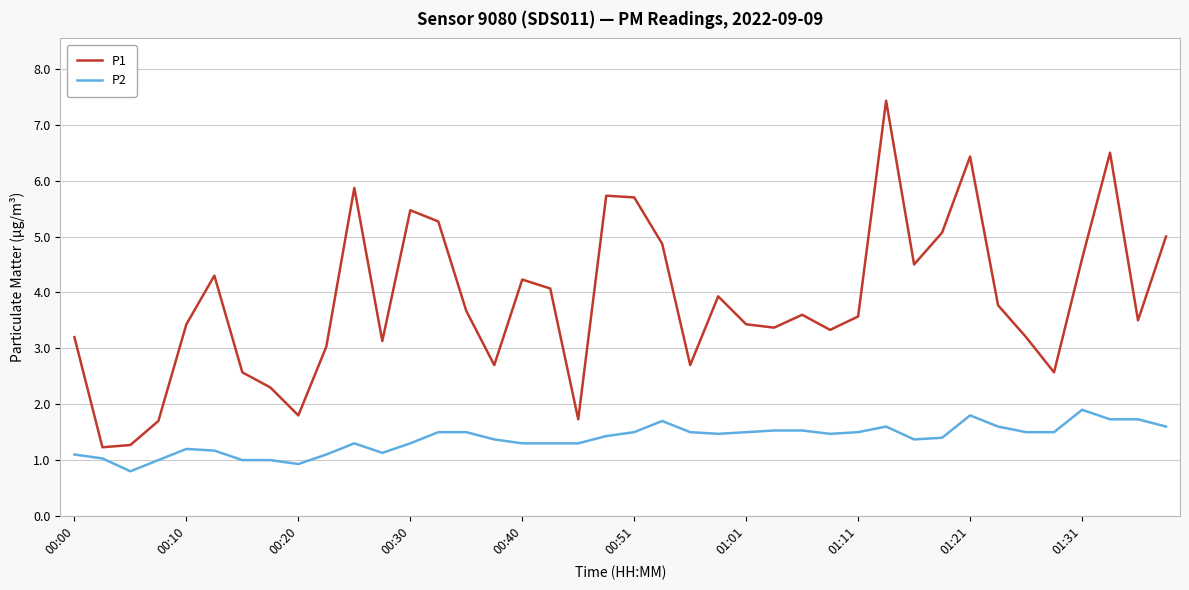

What is the average value of the P2 series?

1.4